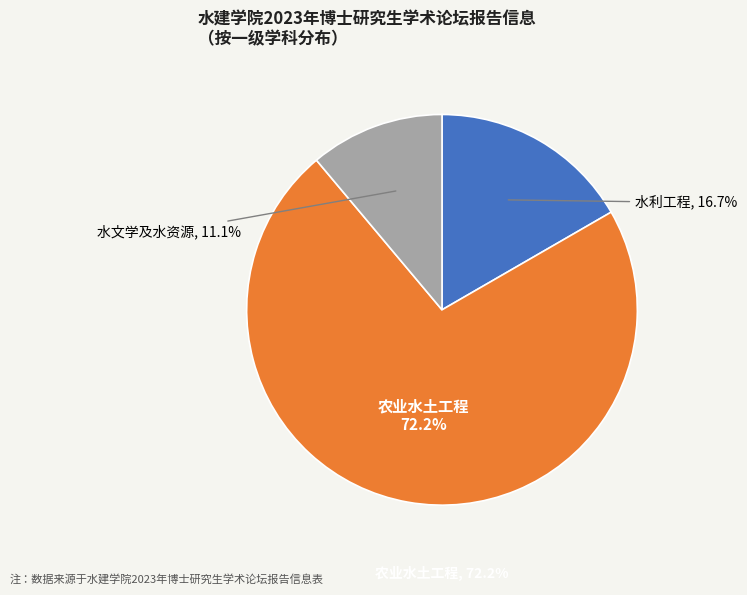

True or false: 农业水土工程 accounts for 72% of the total.

True